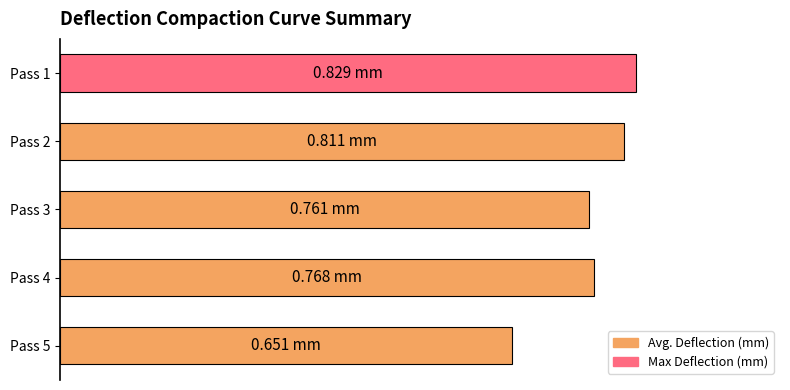

Which label corresponds to the smallest value in the chart?

Pass 5